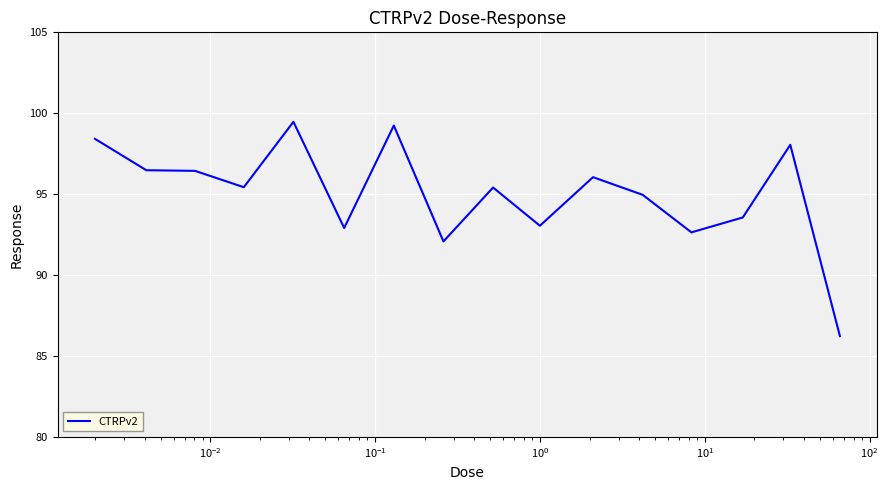

What is the difference between the maximum and minimum values?

13.2